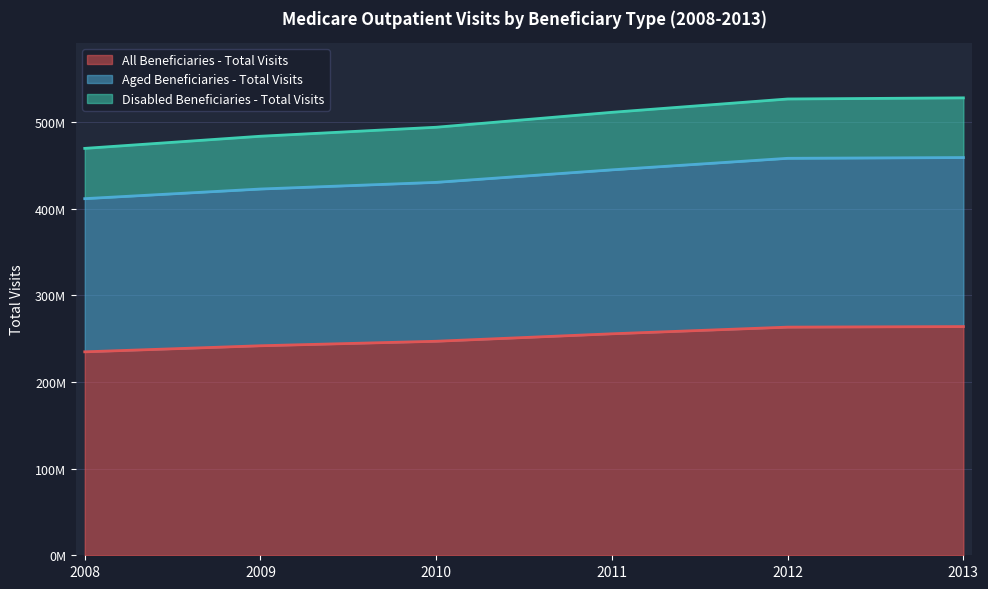

Reading left to right, what are all the values shown in this chart?

All Beneficiaries - Total Visits: 234706760	241711934	246898313	255513151	263198225	263852595
Aged Beneficiaries - Total Visits: 411419180	422531969	430217169	444656696	457958518	458836816
Disabled Beneficiaries - Total Visits: 469413520	483423868	493796626	511026302	526396450	527705190